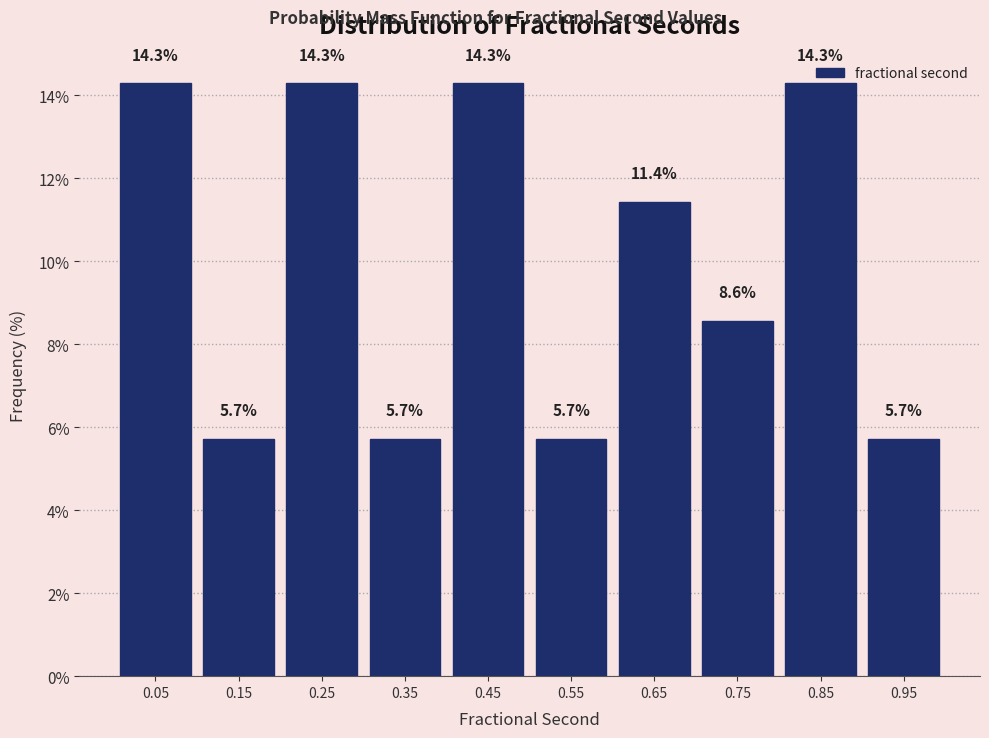

What is the height of the bar covering 0.7 to 0.8 on the x-axis?

8.6